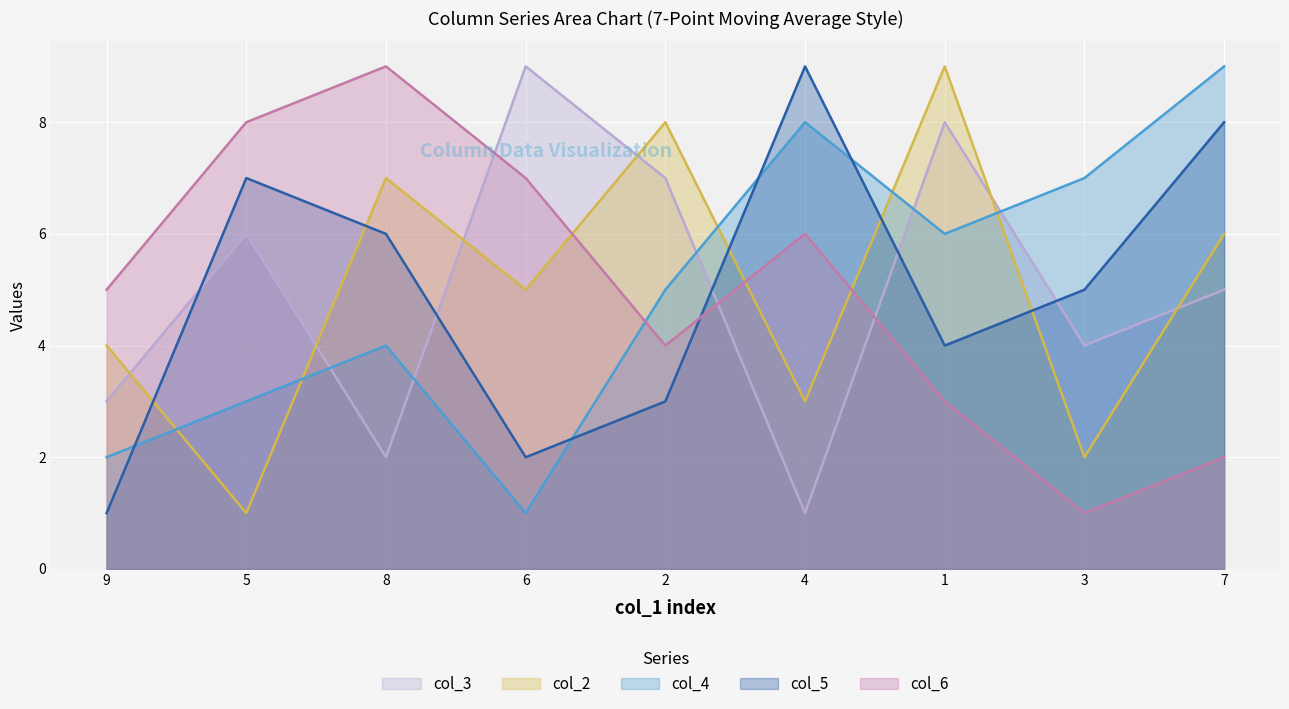

Is the value of col_3 at 9 greater than the value of col_2 at 1?

No